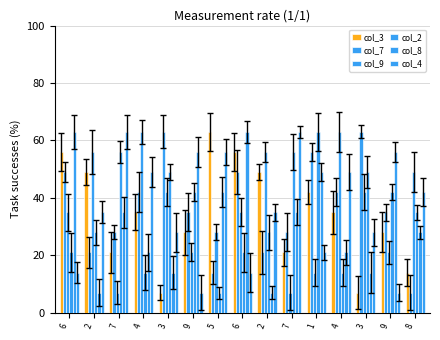

At which label does col_3 reach its peak?

5